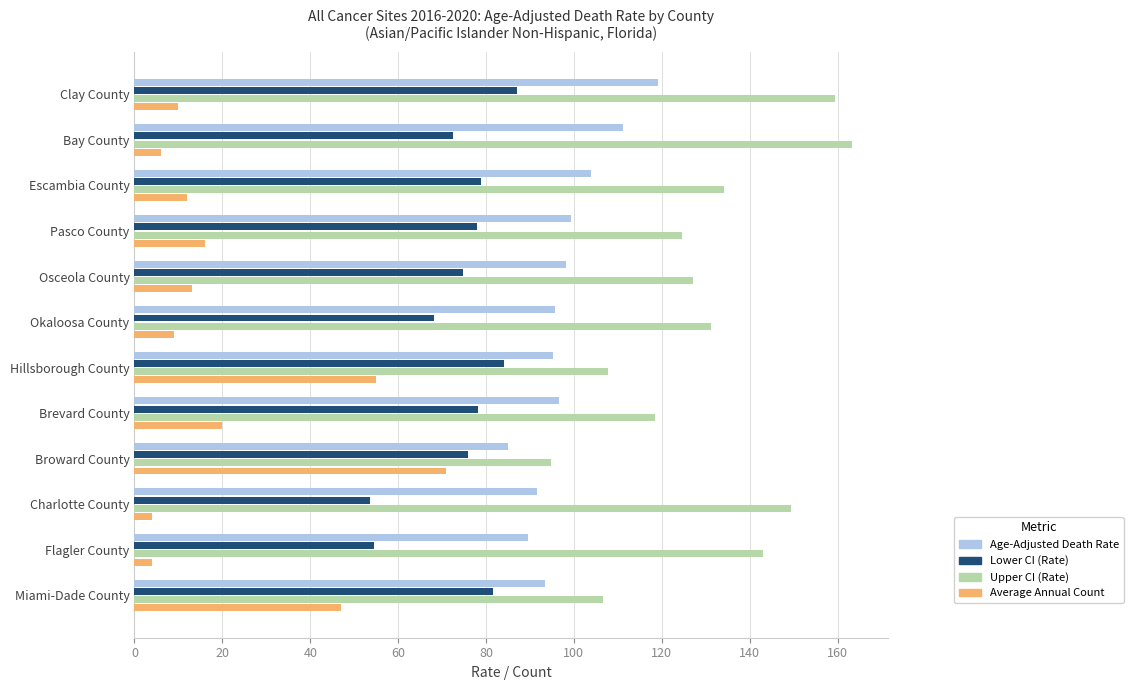

Which category has the highest value across all series?

Bay County